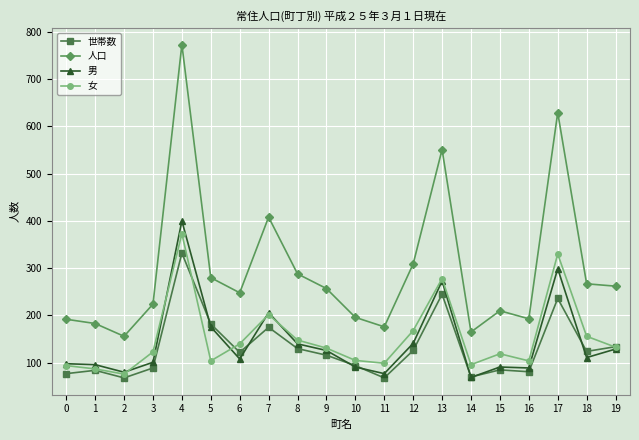

Which series changed the most between 11 and 17?

人口